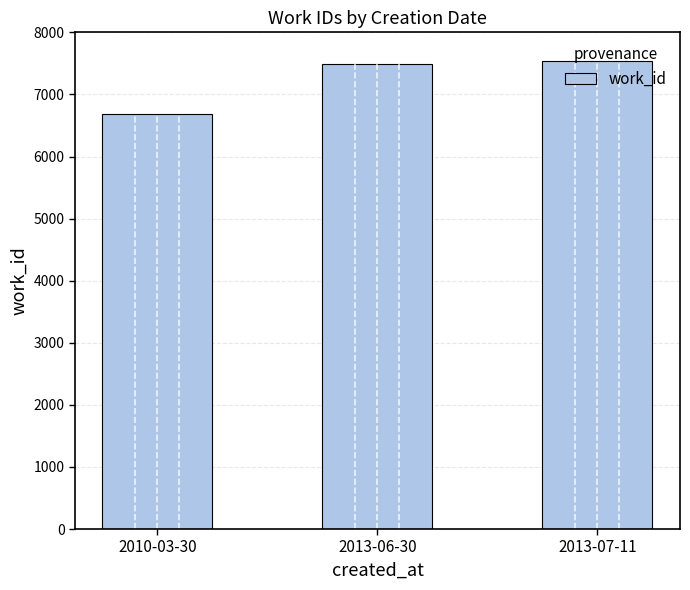

Reading left to right, transcribe all the data shown in this chart.

6689	7496	7537